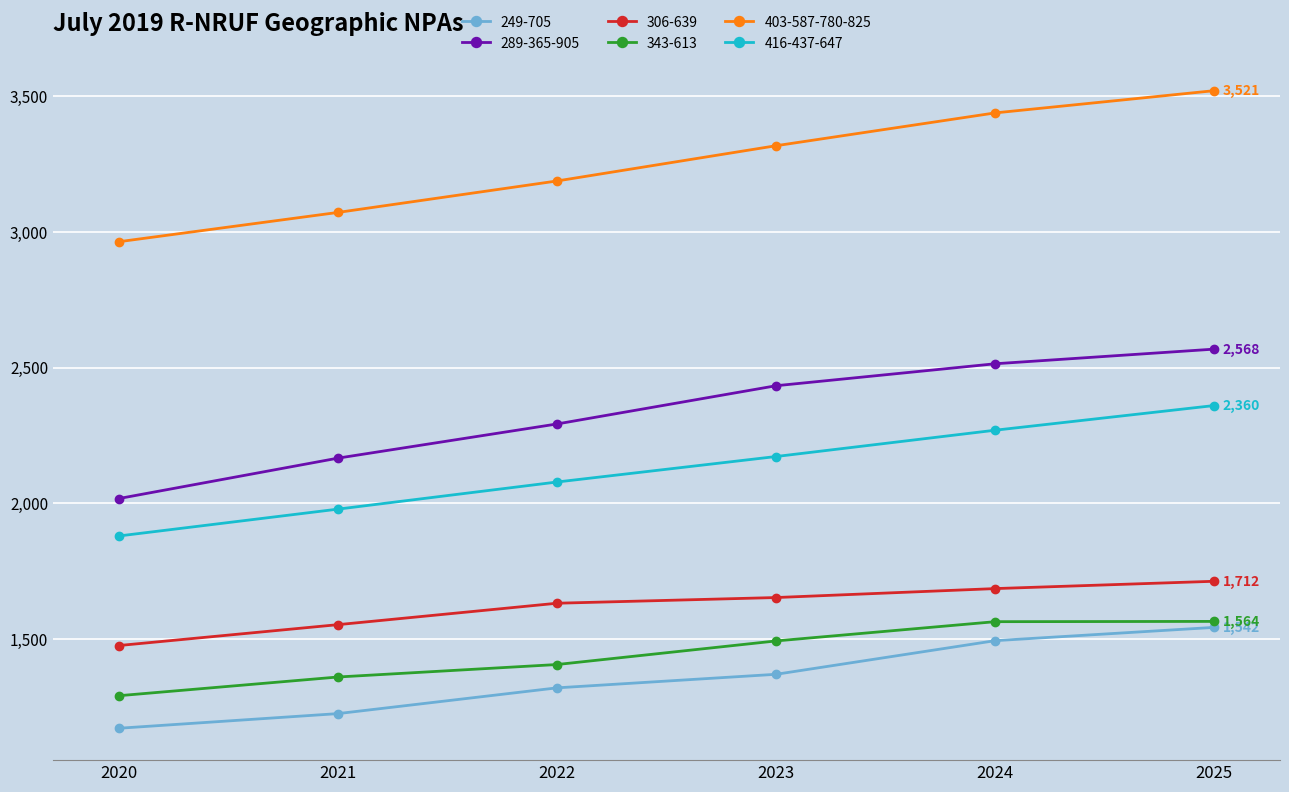

What is the value of the 306-639 point at the 1st from the left?

1475